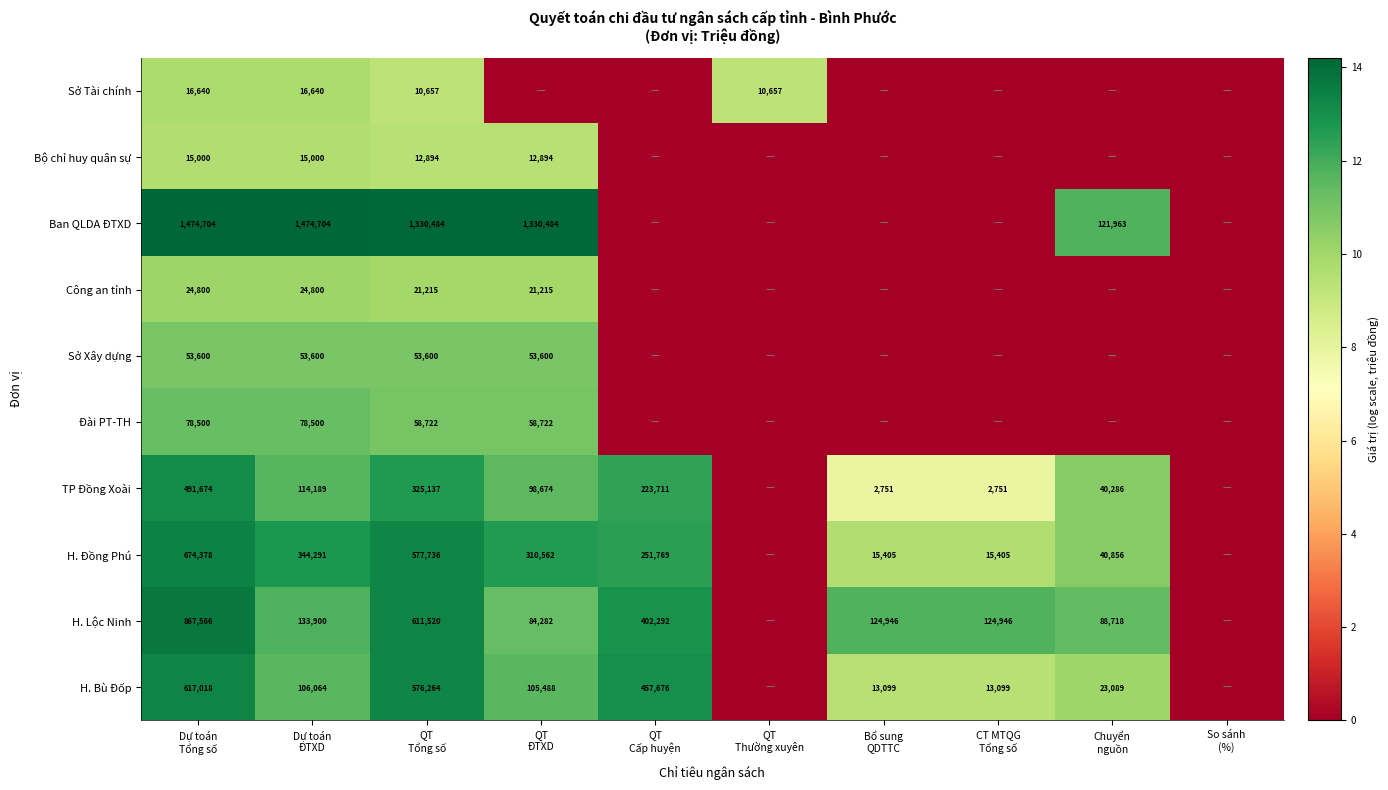

List the series in order of their peak value, lowest first.

Bộ chỉ huy quân sự, Sở Tài chính, Công an tỉnh, Sở Xây dựng, Đài PT-TH, TP Đồng Xoài, H. Bù Đốp, H. Đồng Phú, H. Lộc Ninh, Ban QLDA ĐTXD